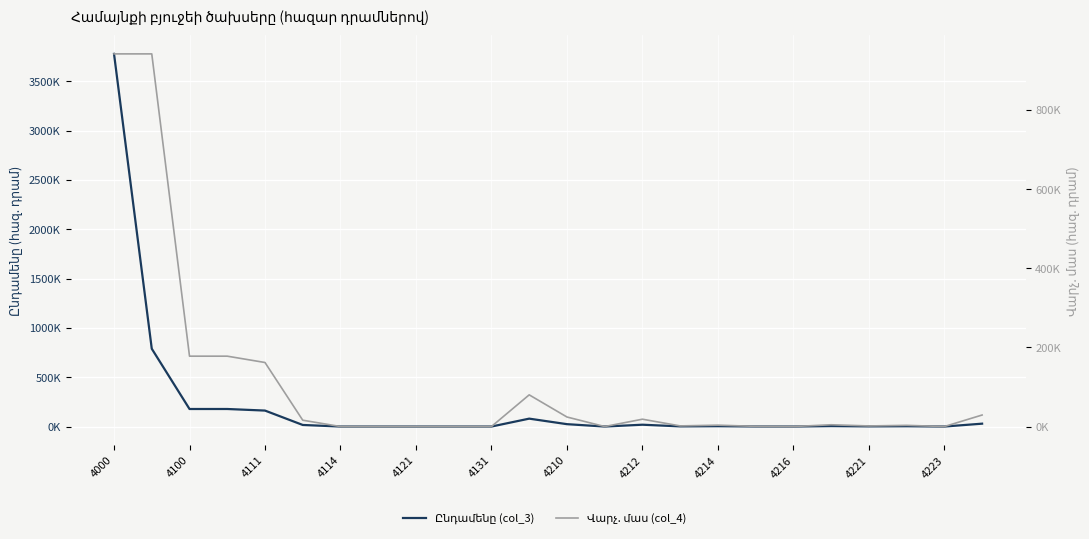

Reading right to left, what are all the values shown in this chart?

Ընդամենը (col_3): 29128.9	0.0	3000.0	1500.0	4500.0	0.0	500.0	3459.6	1607.3	18548.0	0.0	24114.9	80089.5	0.0	0.0	0.0	0.0	0.0	16000.0	161853.6	177853.6	177853.6	788845.5	3777879.4
Վարչ. մաս (col_4): 29128.9	0.0	3000.0	1500.0	4500.0	0.0	500.0	3459.6	1607.3	18548.0	0.0	24114.9	80089.5	0.0	0.0	0.0	0.0	0.0	16000.0	161853.6	177853.6	177853.6	941845.5	941845.5